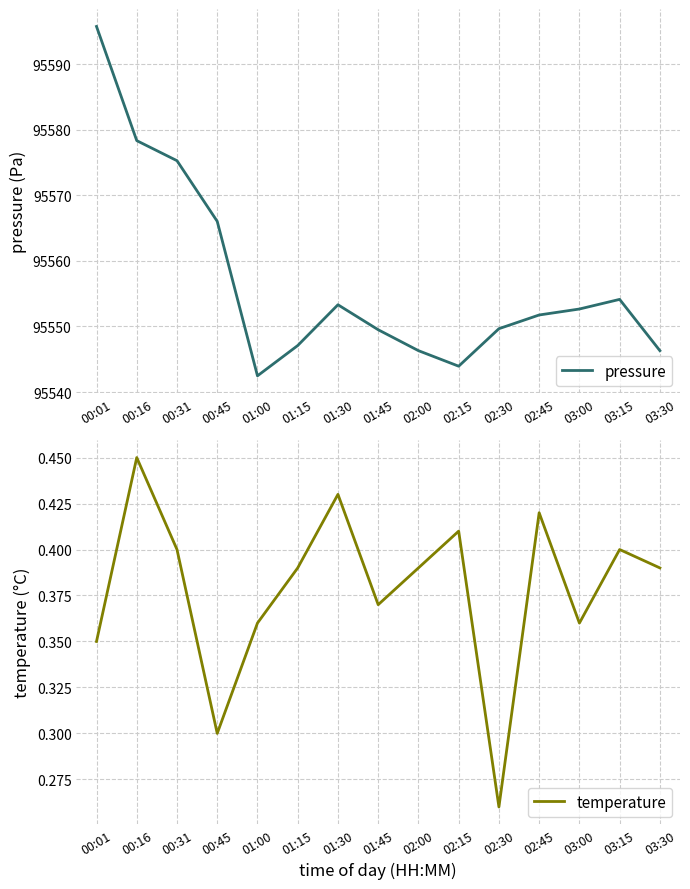

True or false: temperature has more than 2 points higher than both neighbors.

True